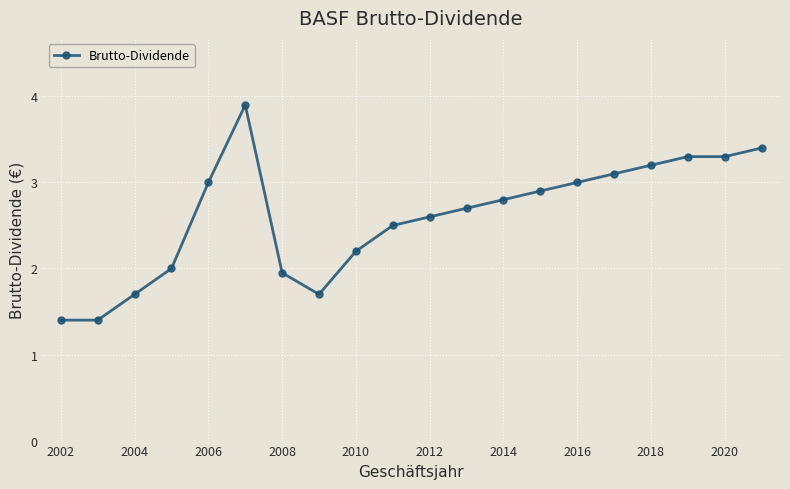

True or false: there are more than 0 points higher than both neighbors.

True